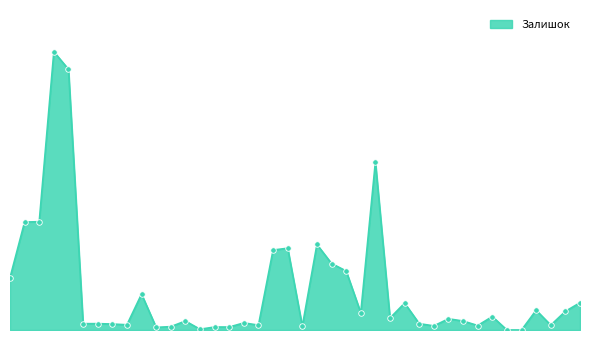

List the labels in order of value, largest first.

239752197, 239752196, 282502111, 239792196, 239792197, 282502115, 282502110, 282502117, 282502114, 282502113, 282502116, 11352184, 257261958, 280941856, 257261990, 257261959, 282502112, 273001960, 280941901, 11352036, 283481953, 11352034, 283361953, 285112220, 285112217, 280941824, 285111961, 285111912, 283340563, 257261989, 11351861, 280941739, 11352151, 283280563, 283391953, 283370563, 11352182, 283451953, 273001939, 273001918